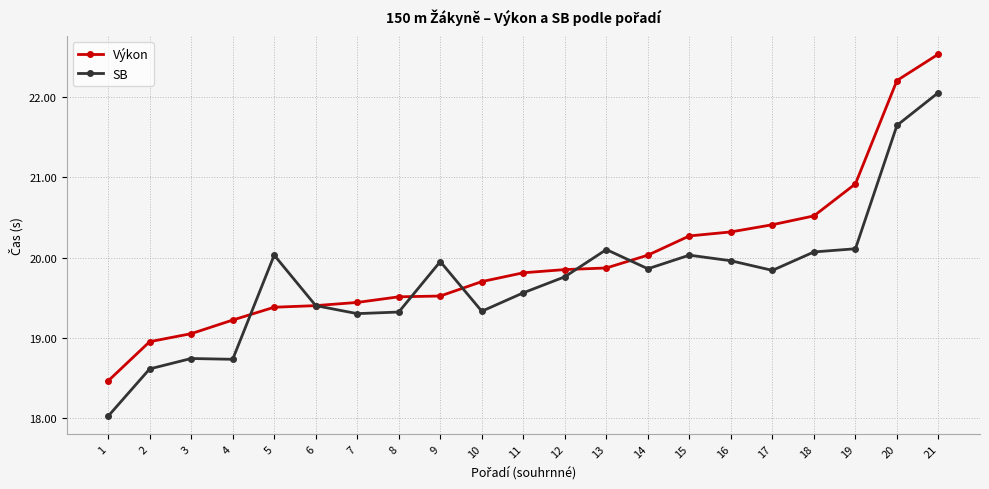

True or false: Výkon has a value of 5.9 at 5.

False